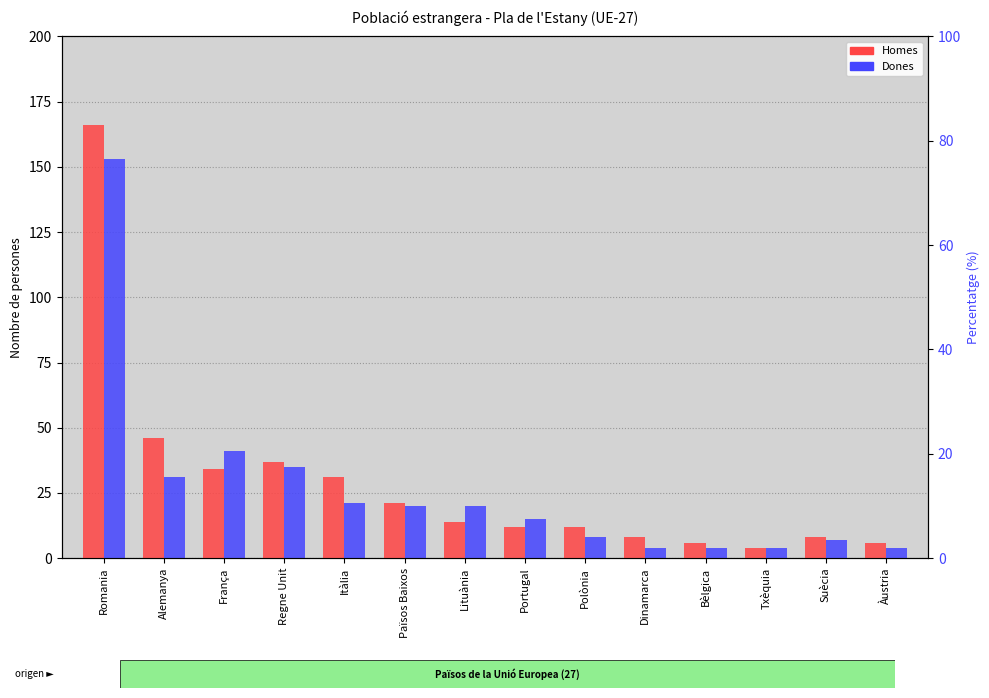

Reading right to left, transcribe all the data shown in this chart.

Homes: Àustria=6	Suècia=8	Txèquia=4	Bèlgica=6	Dinamarca=8	Polònia=12	Portugal=12	Lituània=14	Països Baixos=21	Itàlia=31	Regne Unit=37	França=34	Alemanya=46	Romania=166
Dones: Àustria=4	Suècia=7	Txèquia=4	Bèlgica=4	Dinamarca=4	Polònia=8	Portugal=15	Lituània=20	Països Baixos=20	Itàlia=21	Regne Unit=35	França=41	Alemanya=31	Romania=153